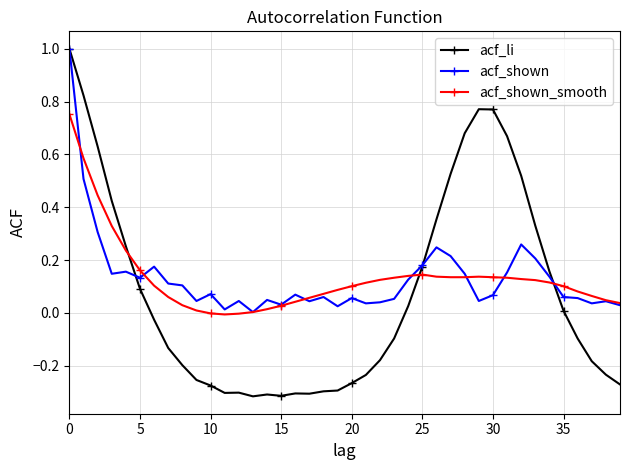

Which series has the largest range (max minus min)?

acf_li